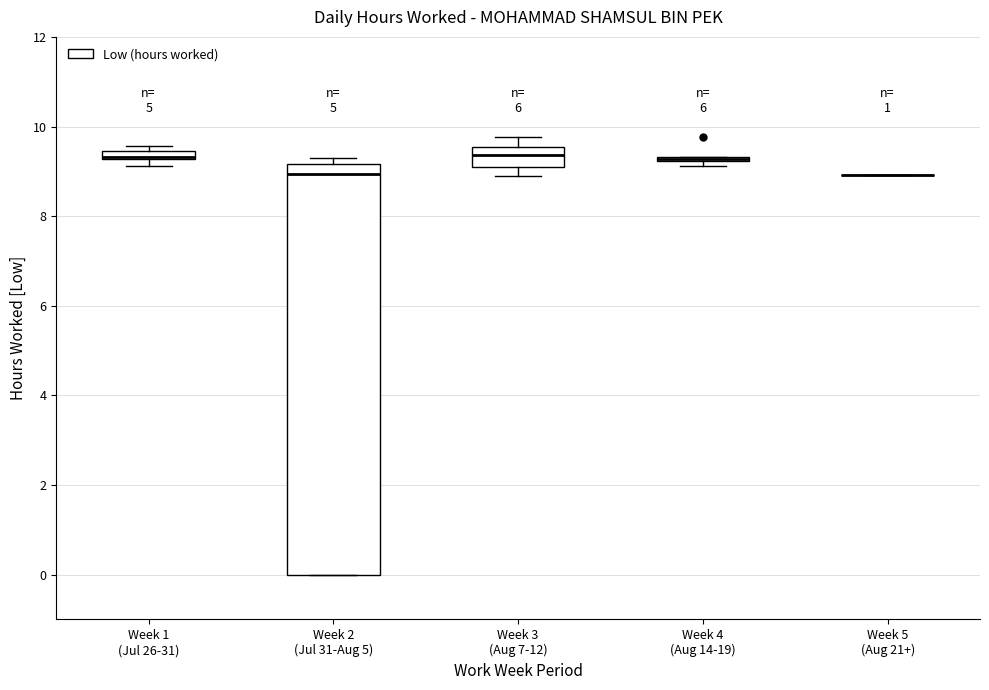

Which box is the tallest, from its lower edge to its upper edge?

Week 2 (Jul 31-Aug 5)